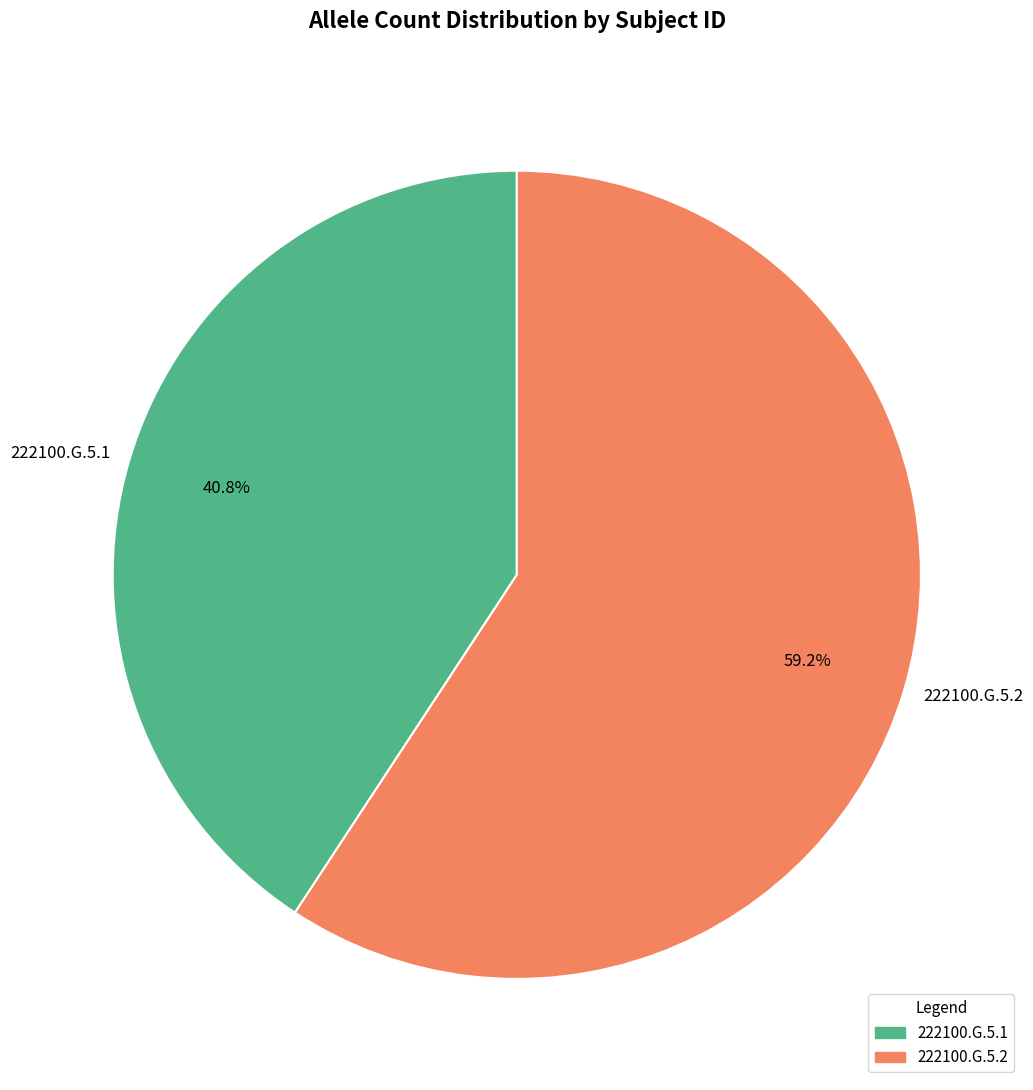

The 222100.G.5.1 slice represents 34% of the pie. True or false?

False